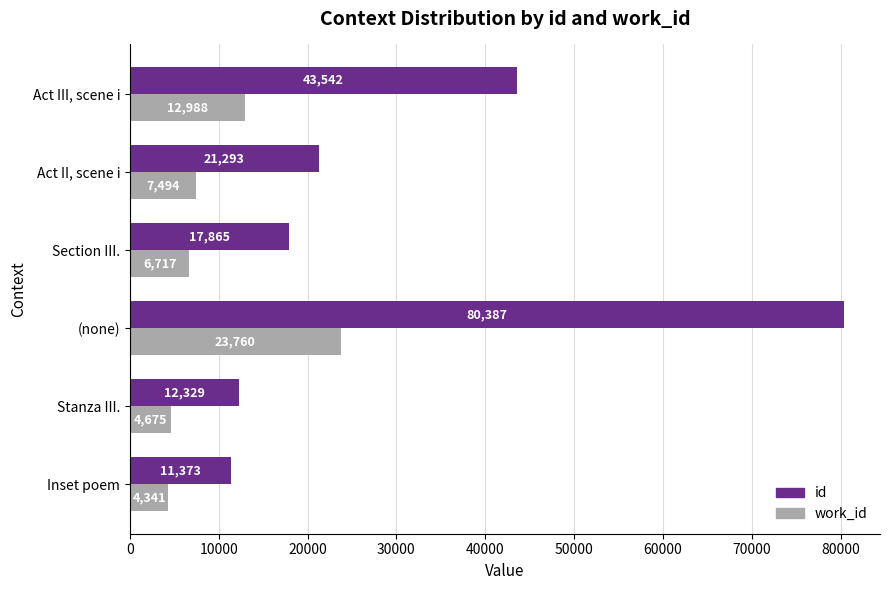

What are all the series names shown in the legend?

id, work_id